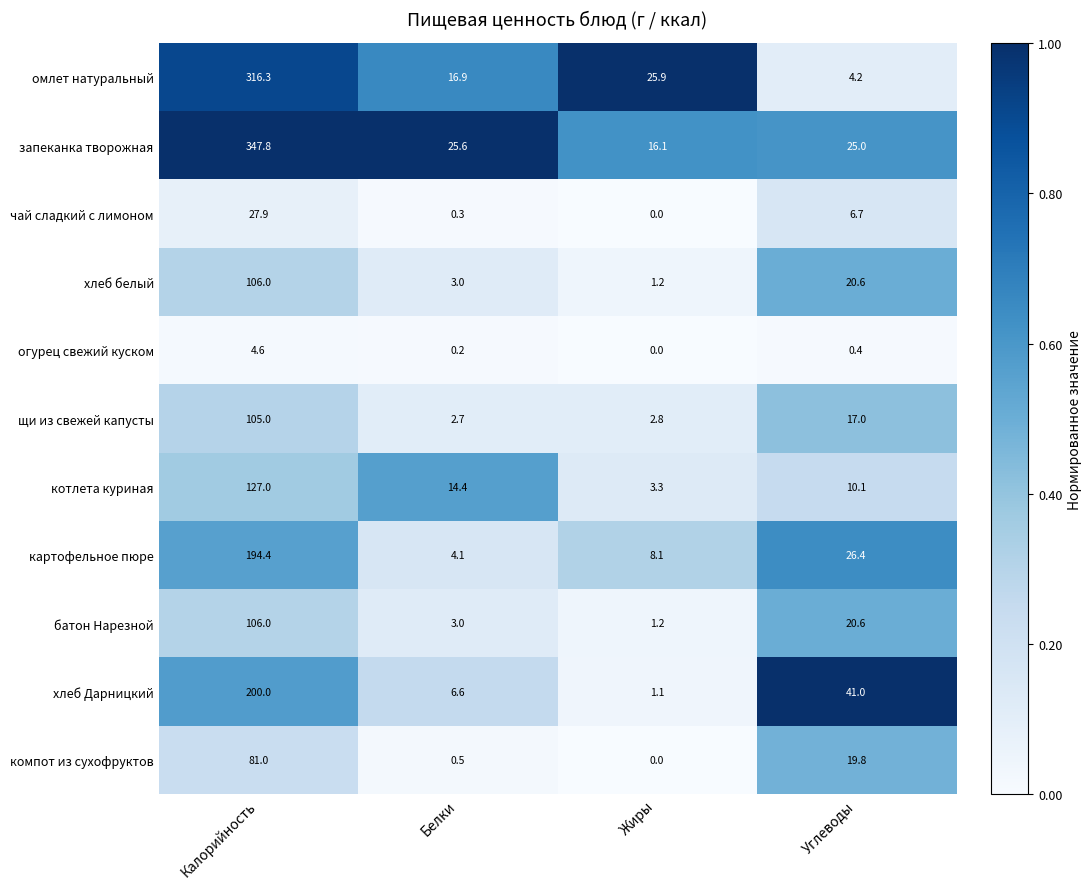

Which label corresponds to the largest value in the chart?

Калорийность